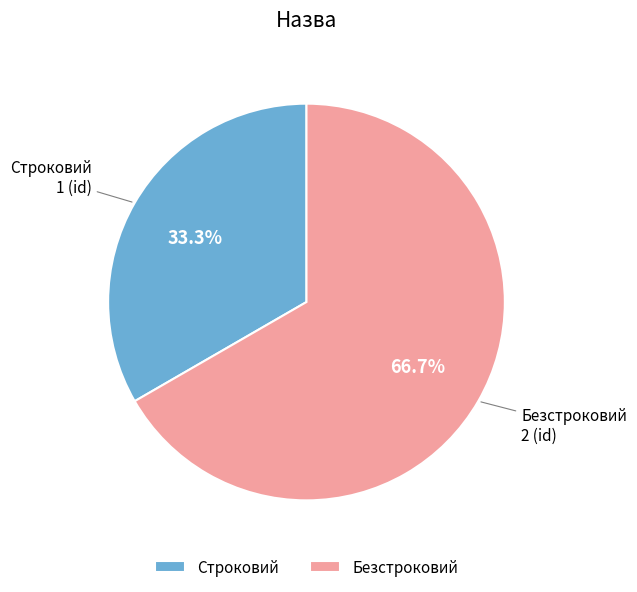

How many segments does this pie chart have?

2